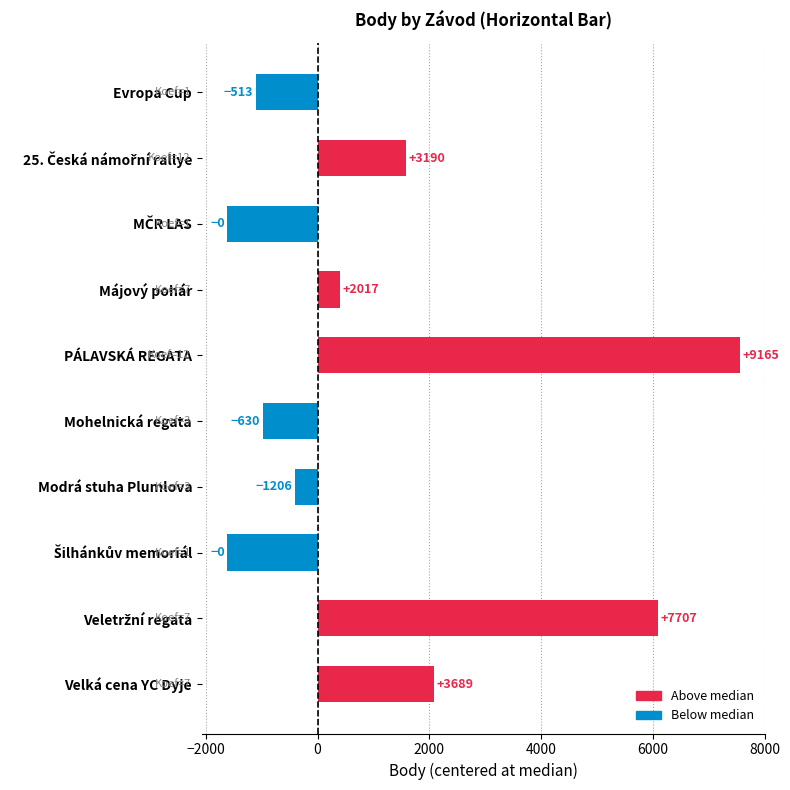

Does the chart contain any negative values?

Yes